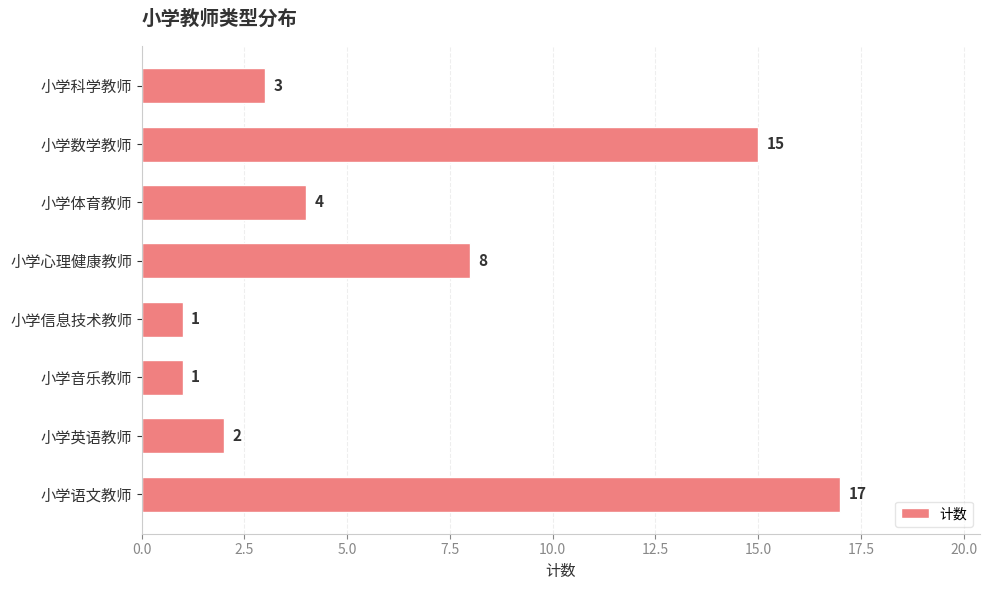

Reading bottom to top, extract all data points from this chart.

17	2	1	1	8	4	15	3